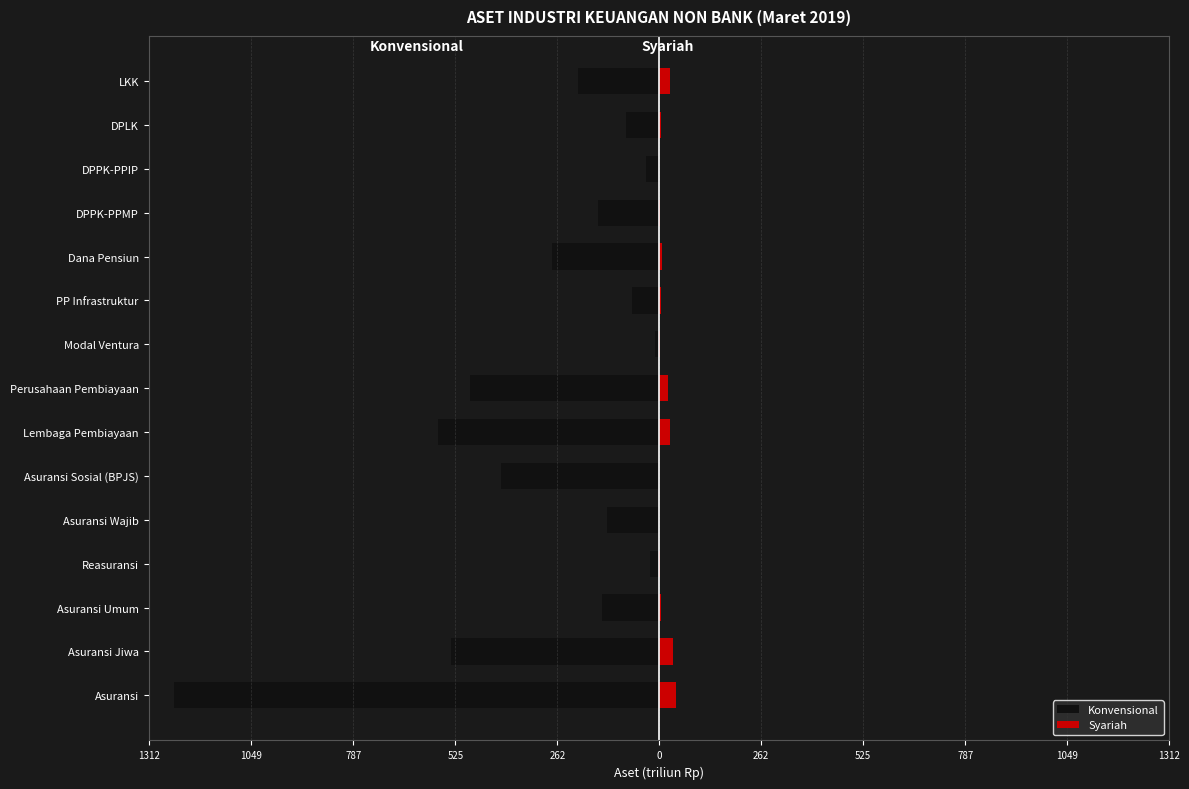

Between Asuransi Jiwa and DPPK-PPIP, which series saw the biggest shift?

Konvensional